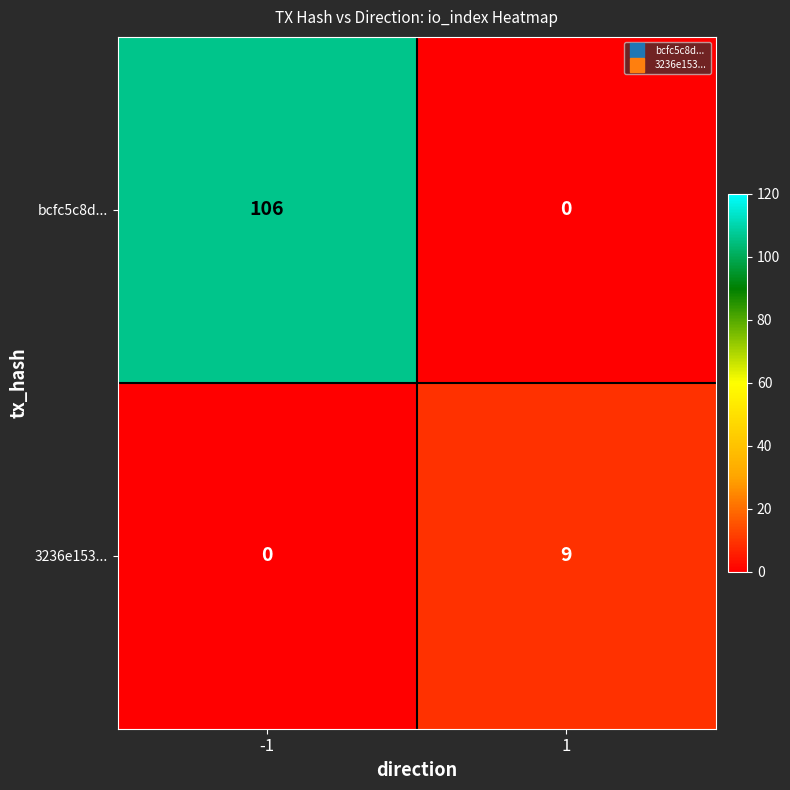

Which series changed the most between -1 and 1?

bcfc5c8d...